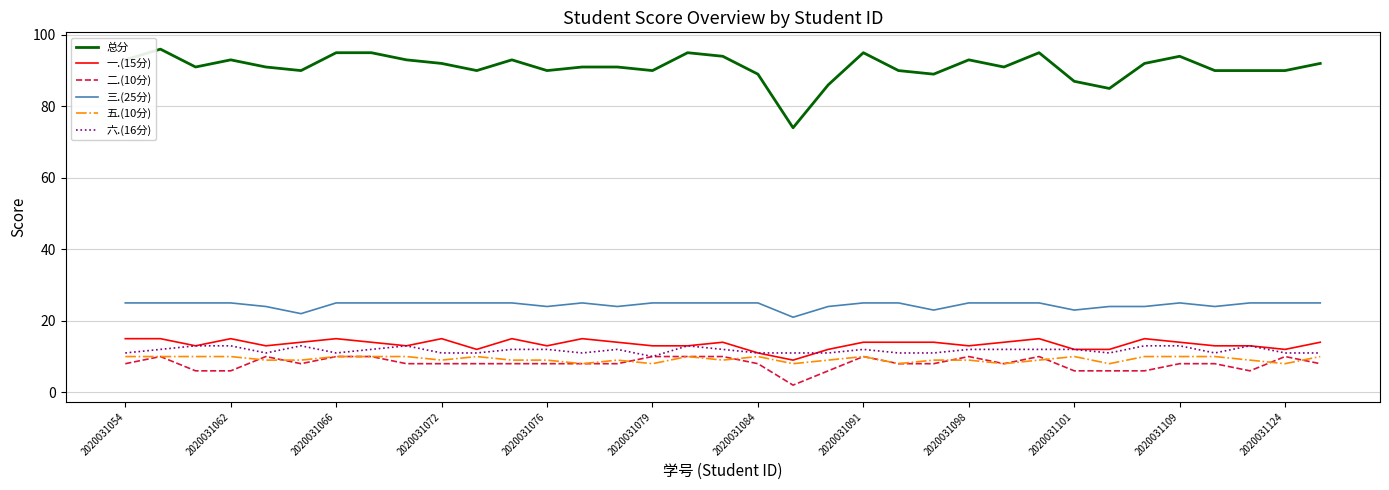

True or false: 三.(25分) and 六.(16分) cross at least once.

False